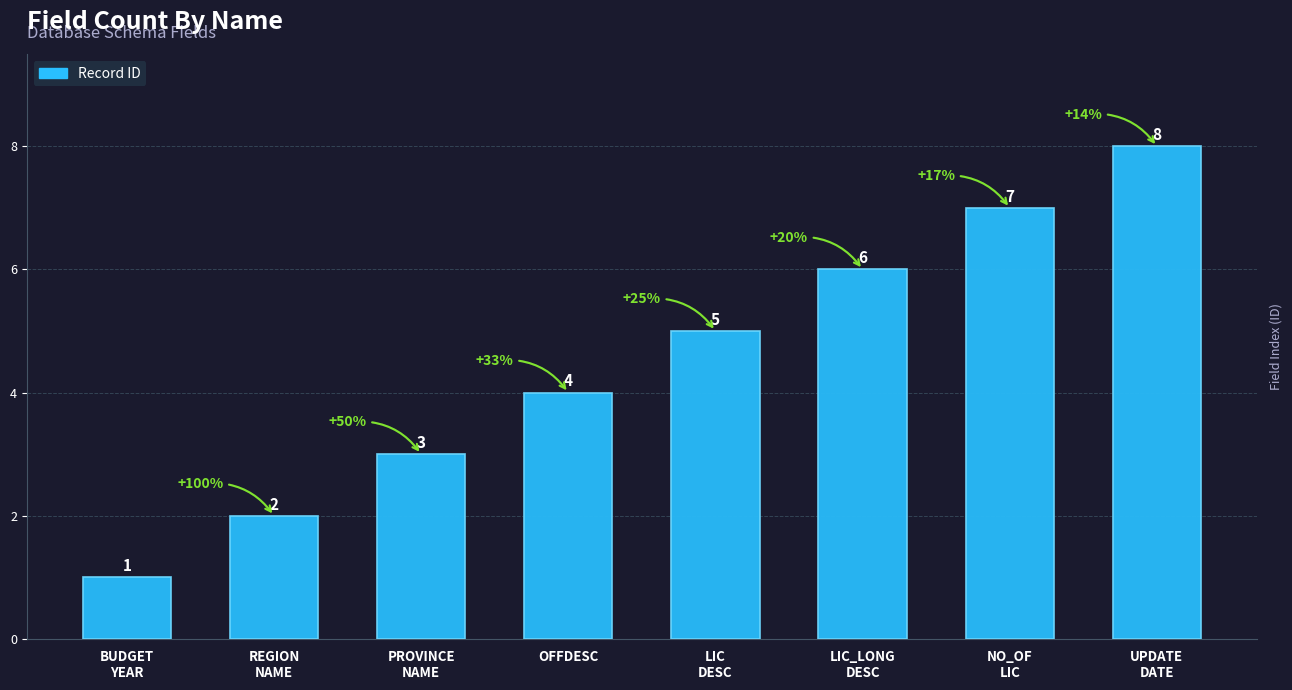

True or false: the data shows 4 at OFFDESC.

True